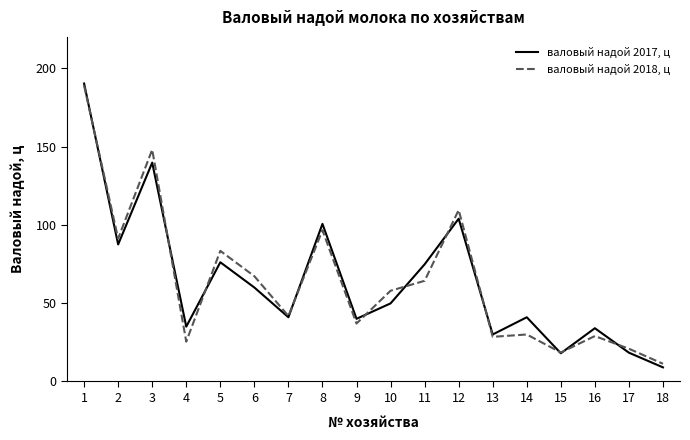

What is the total value across all series at 4?

60.5